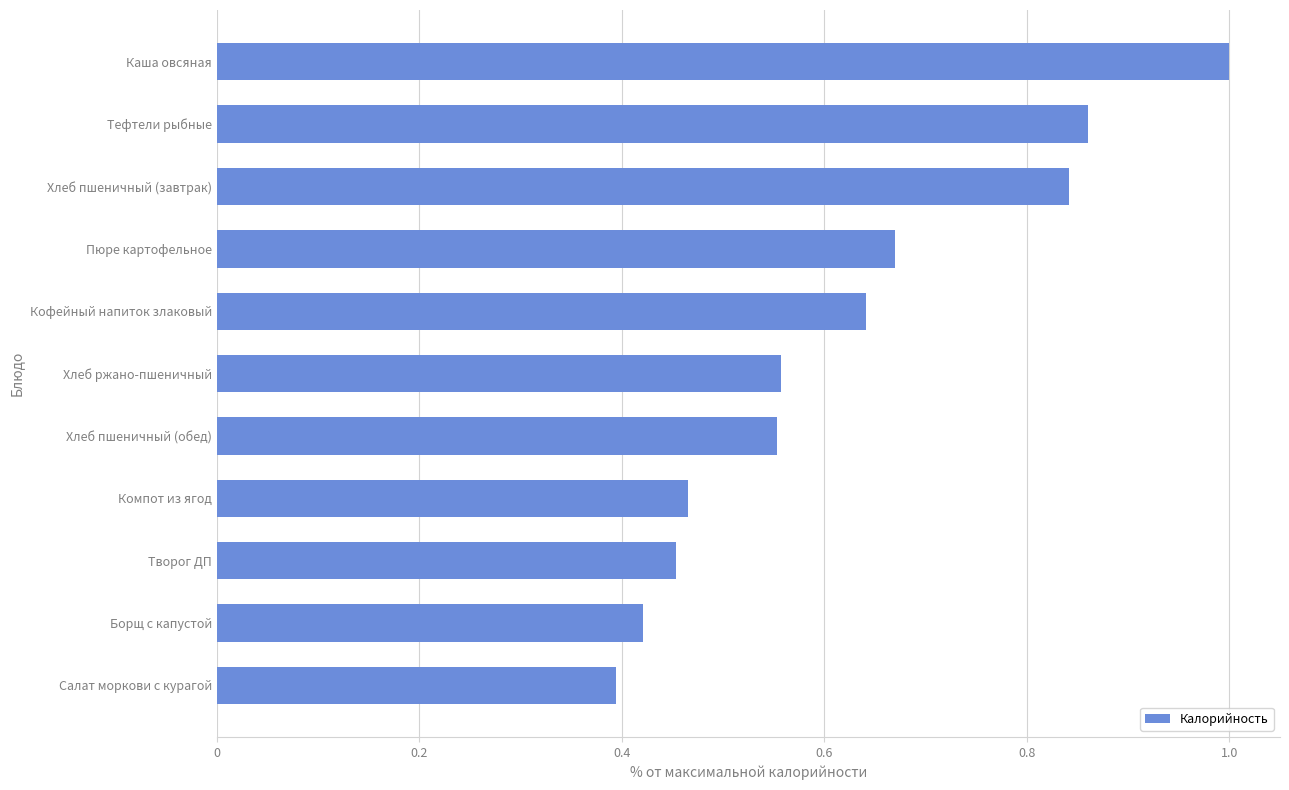

True or false: the data shows 0.4 at Салат моркови с курагой.

True